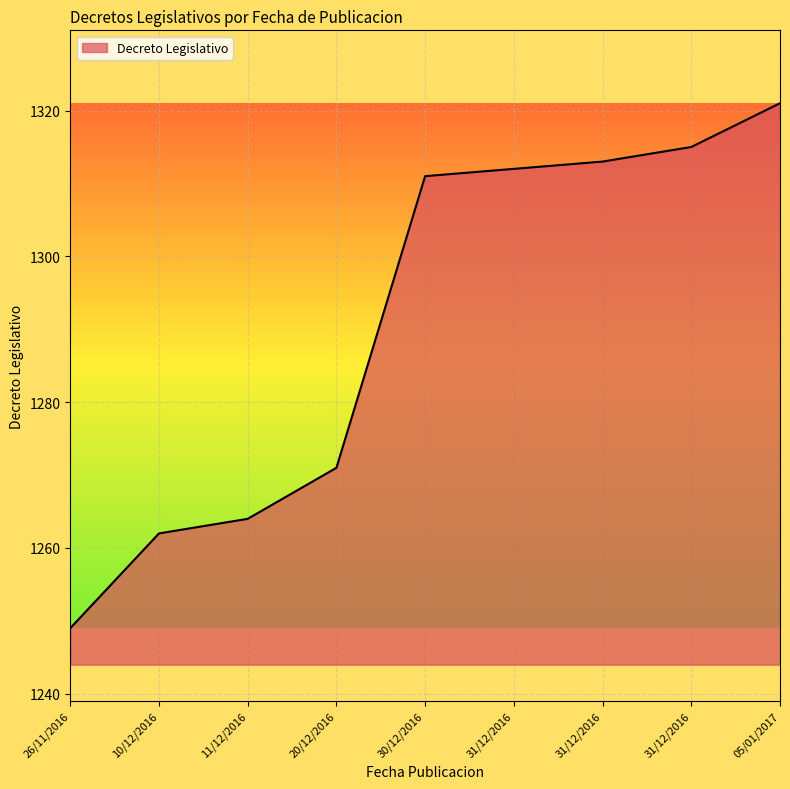

At which category does the chart reach its minimum across all series?

26/11/2016